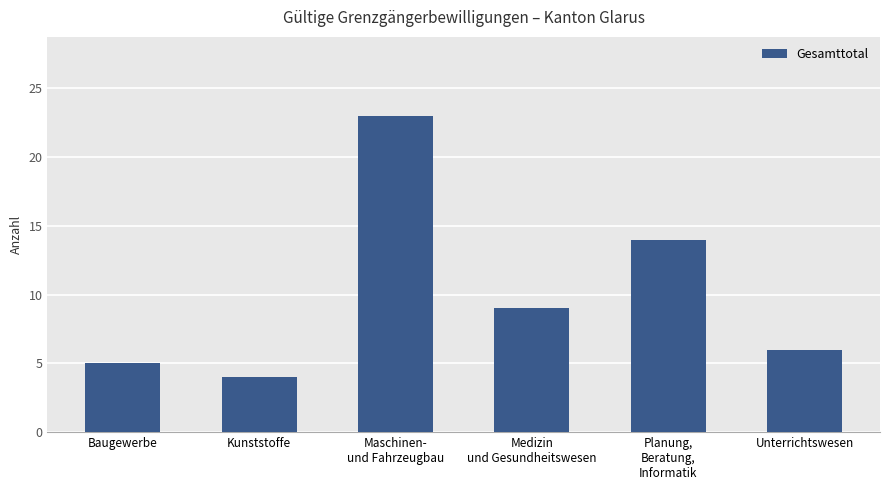

What position from the left is Maschinen-
und Fahrzeugbau?

3